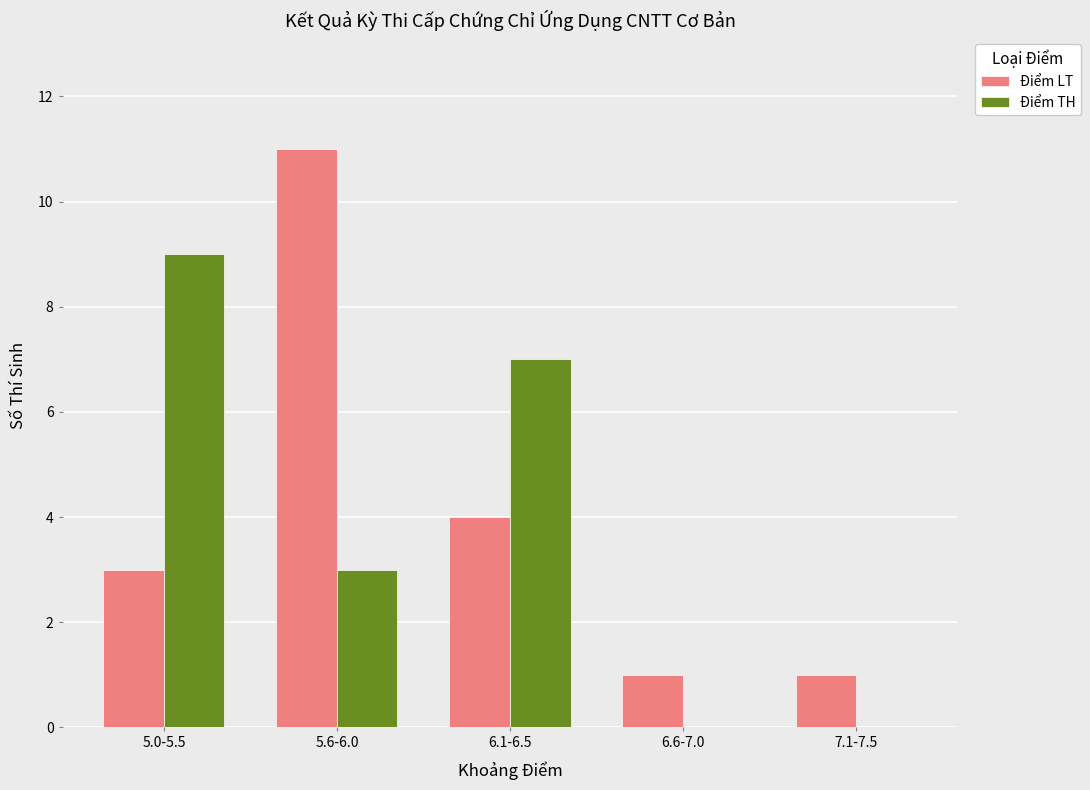

What is the difference between the Điểm LT values at 5.0-5.5 and 6.6-7.0?

2